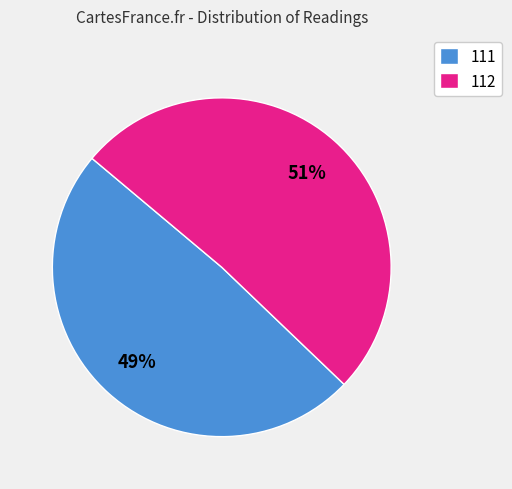

Which category has the smallest portion of the pie?

111